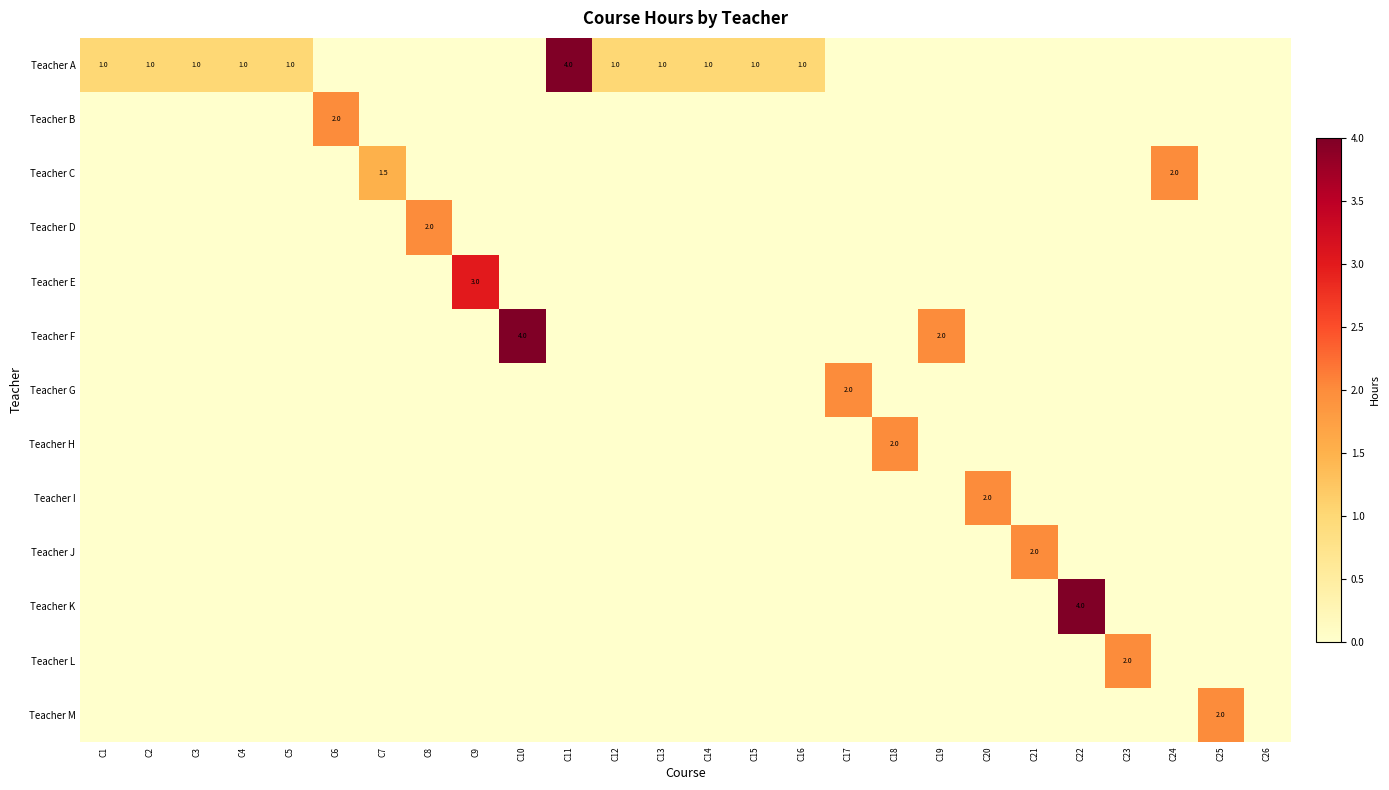

What is the total value across all series at C18?

2.0